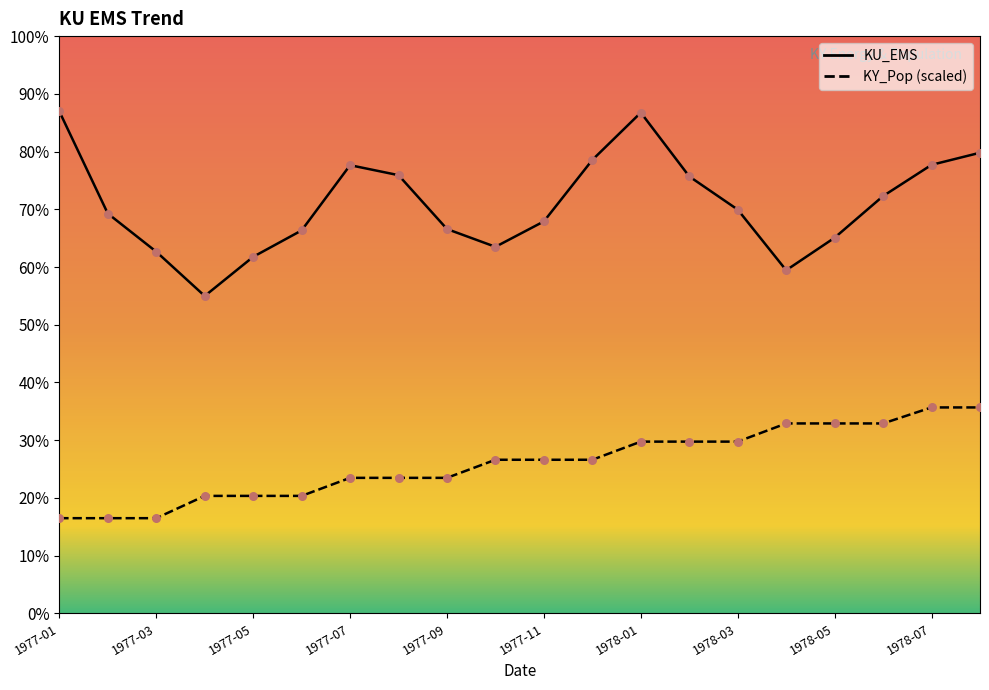

Is the value of KU_EMS at 1977-05 greater than the value of KY_Pop at 1978-05?

Yes